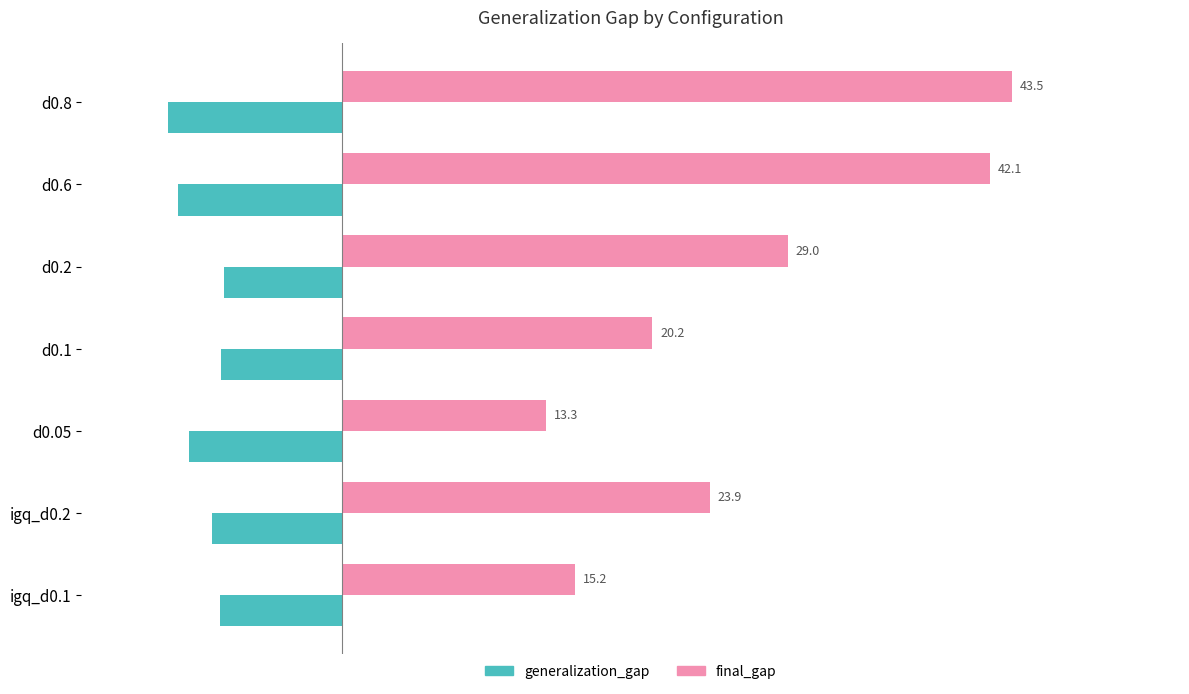

Read the generalization_gap value at d0.8.

-11.3